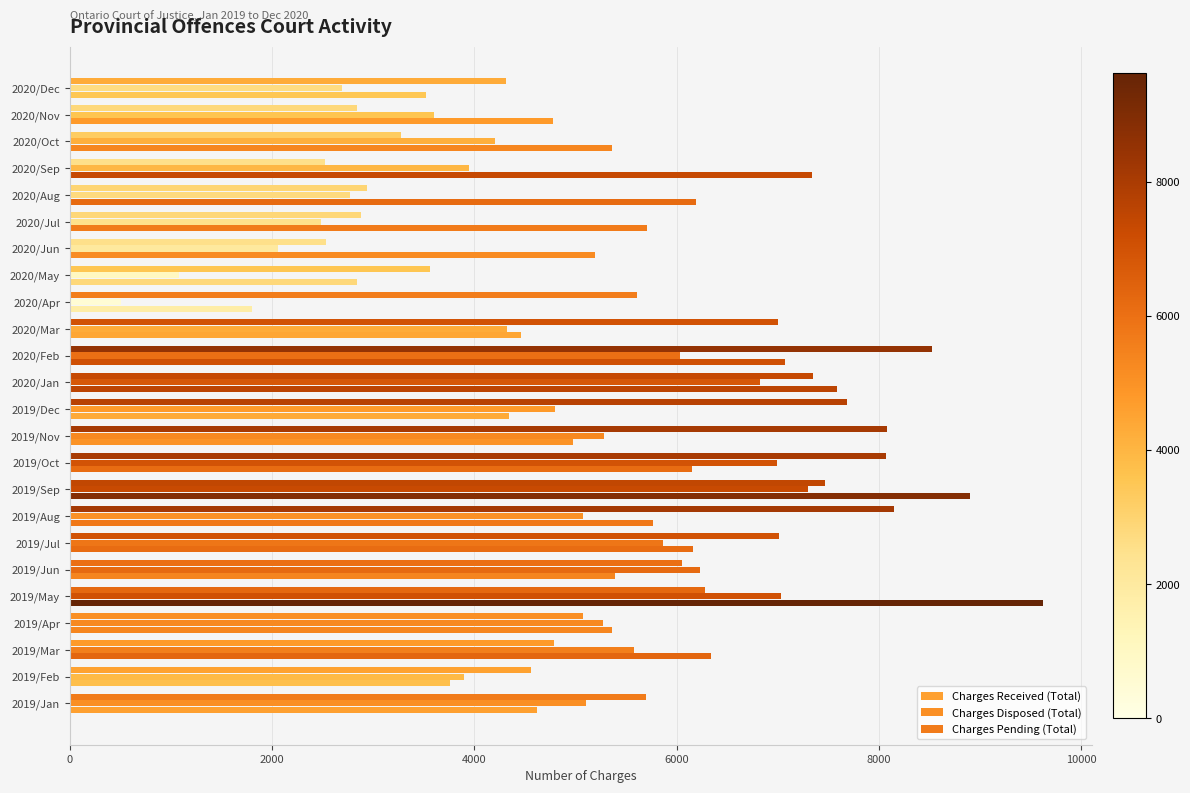

Count the number of data series in this chart.

3